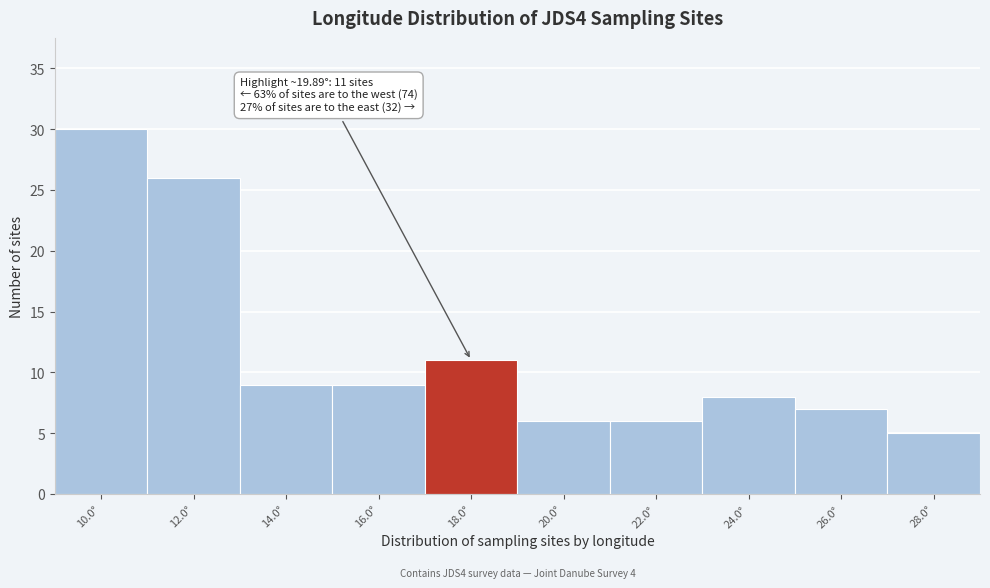

Reading right to left, extract all data points from this chart.

5	7	8	6	6	11	9	9	26	30